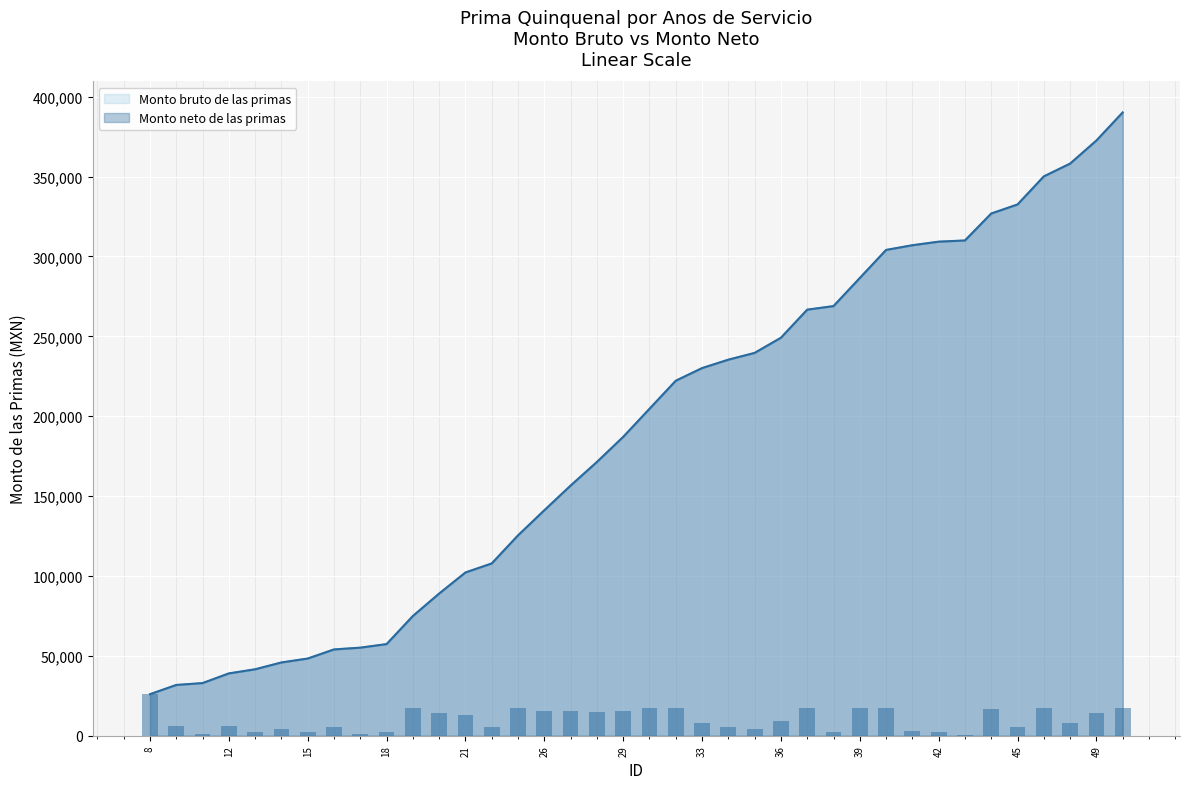

The value at 47 is 17576.4. True or false?

True